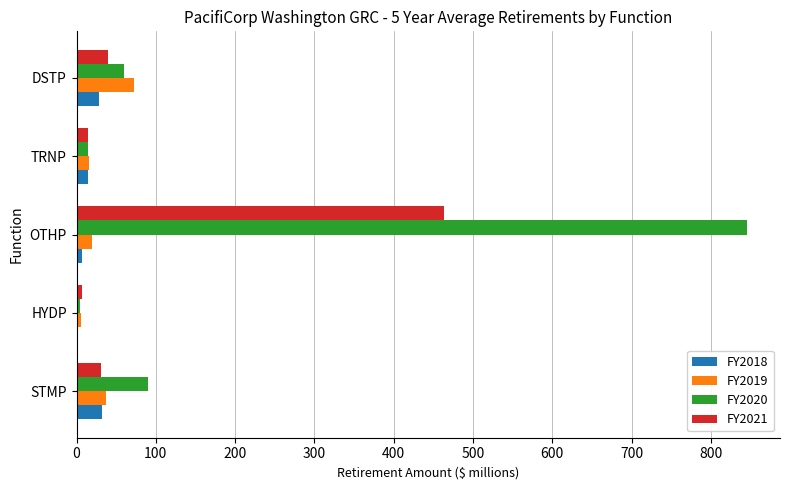

What is the sum of all FY2021 values?

553.8